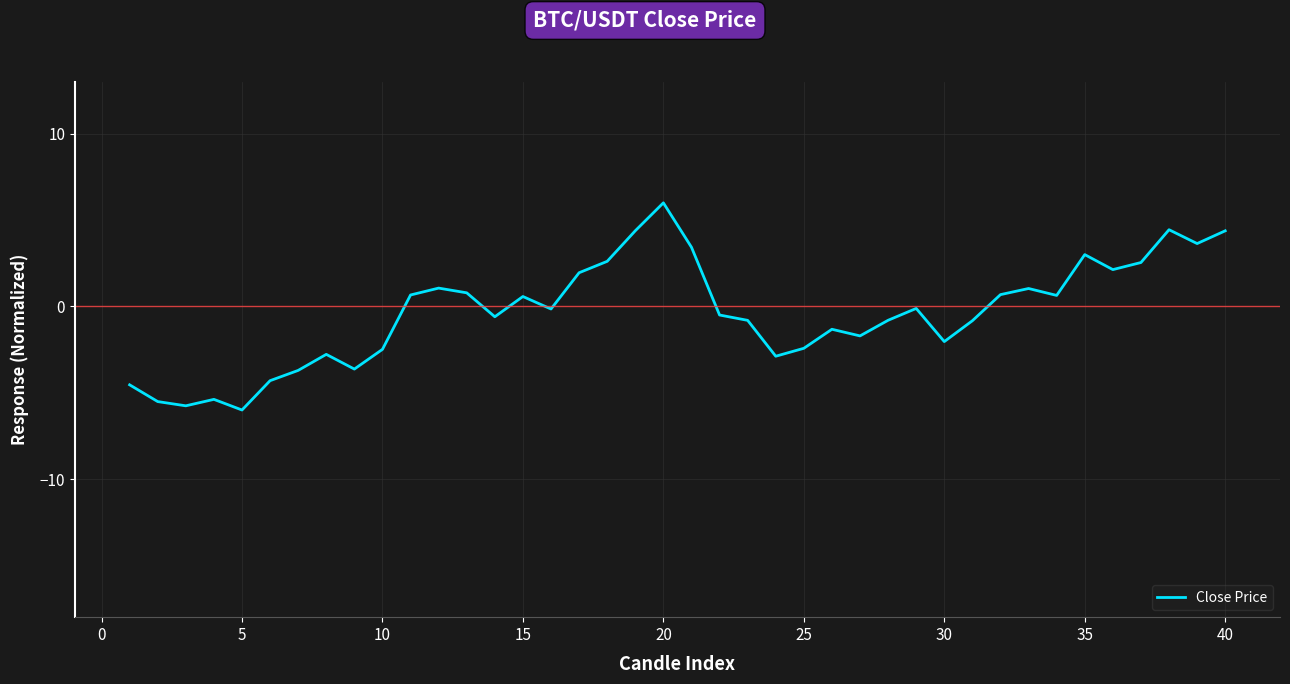

What is the minimum value shown in the chart?

-6.0